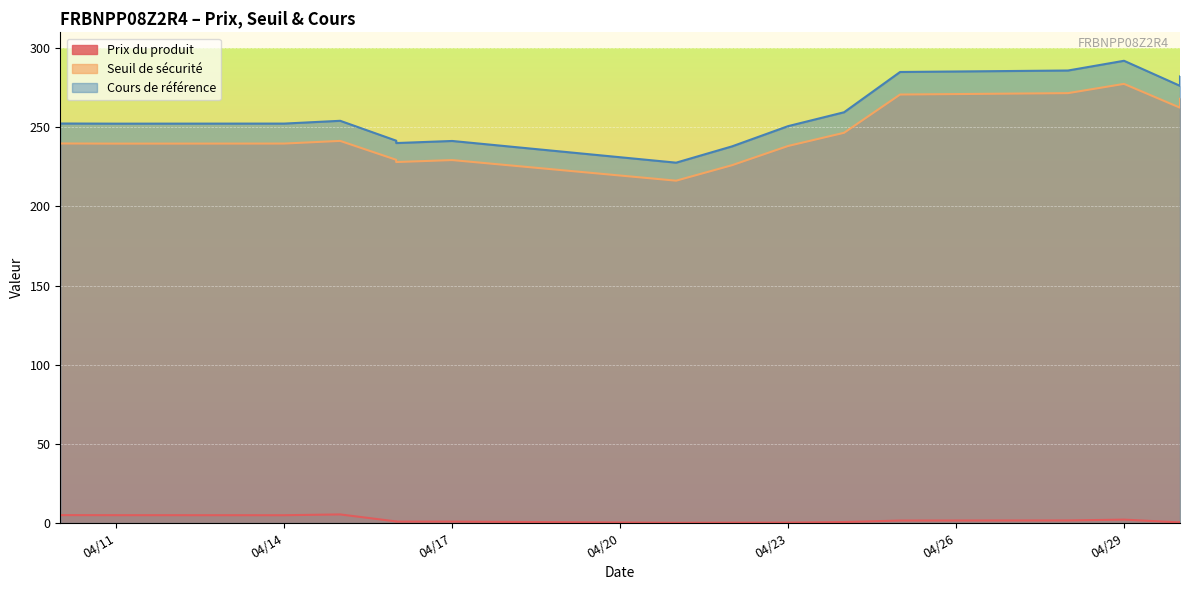

The Cours de référence series shows 250.7 at 04/23. True or false?

True